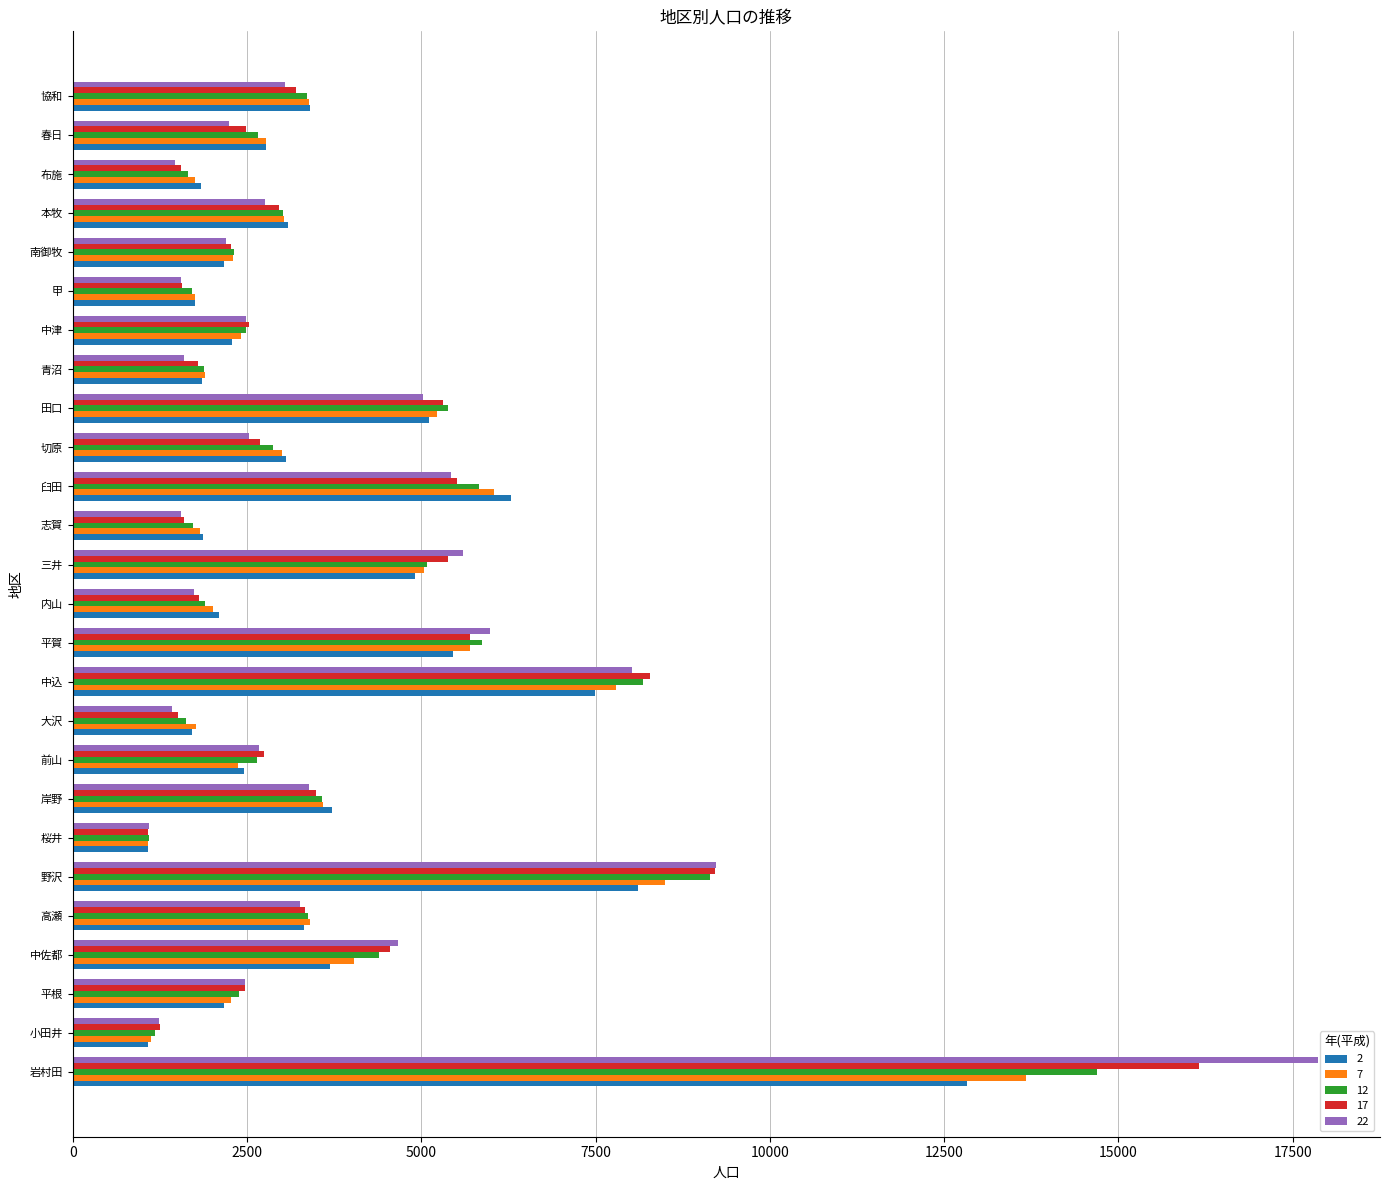

The 7 series shows 1087 at 桜井. True or false?

True